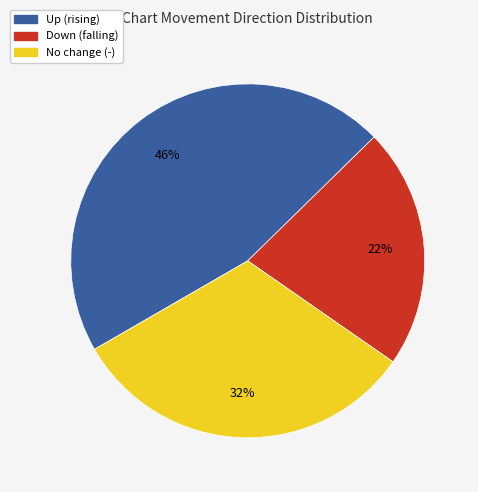

To the nearest percent, what is the difference between the largest and smallest slice percentages?

24%